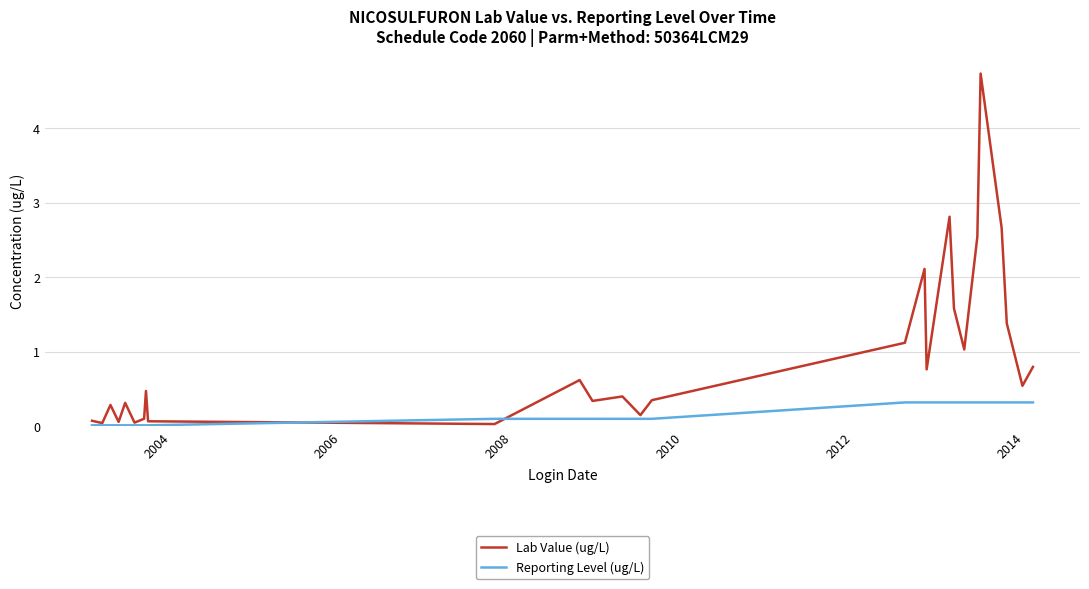

Which series has the widest spread of values?

Lab Value (ug/L)